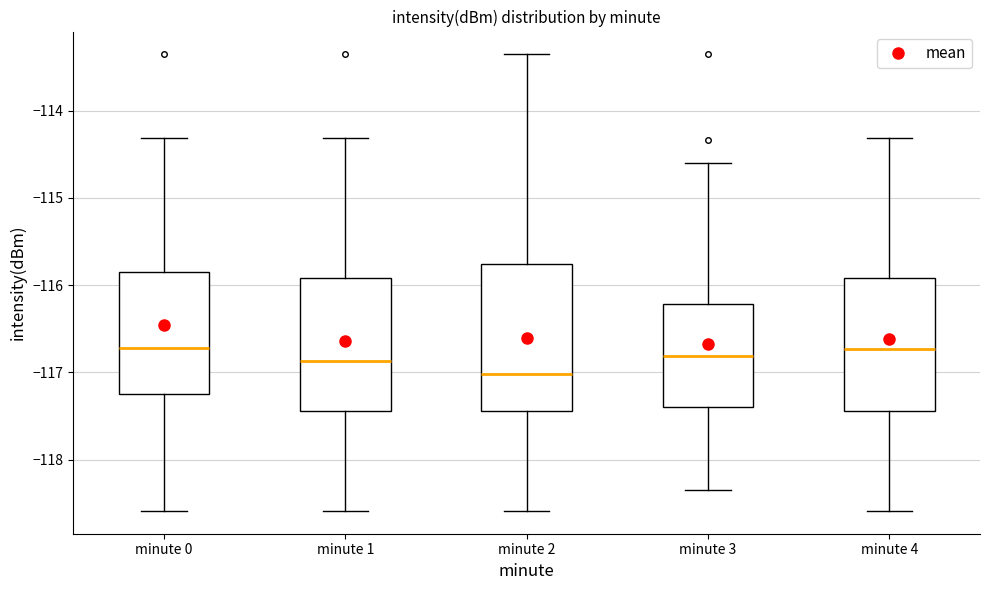

Which box's median line is the lowest?

minute 2